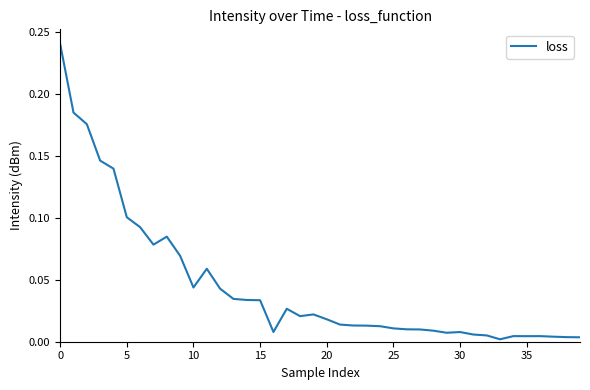

What is the sum of all values?

1.8